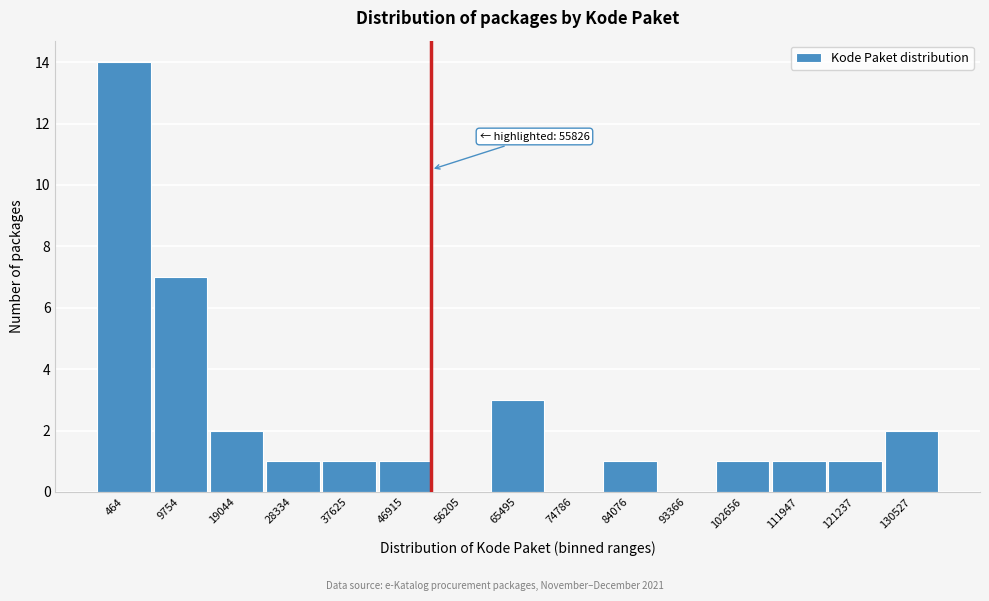

Reading right to left, what are all the values shown in this chart?

130527=2	121237=1	111947=1	102656=1	93366=0	84076=1	74786=0	65495=3	56205=0	46915=1	37625=1	28334=1	19044=2	9754=7	464=14